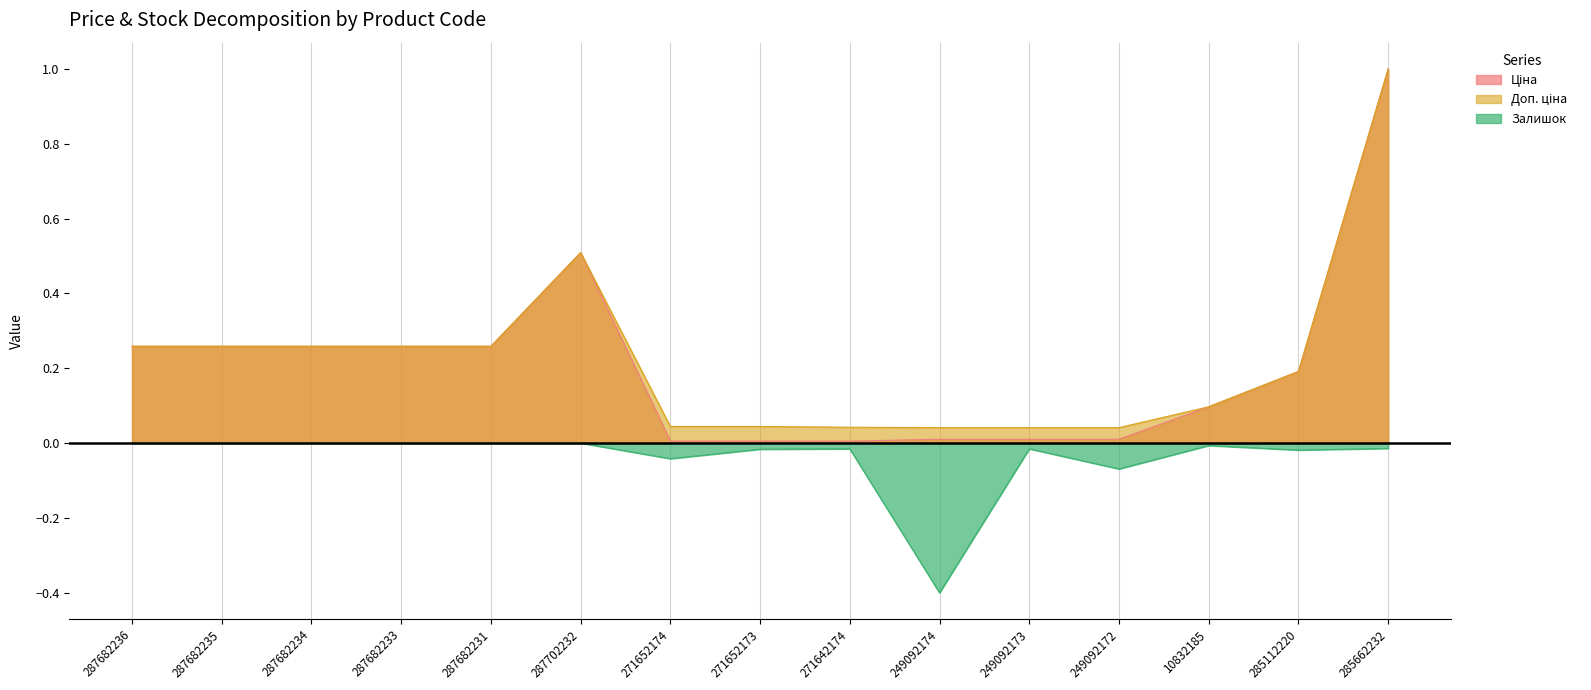

Which series changed the most between 249092174 and 10832185?

Залишок